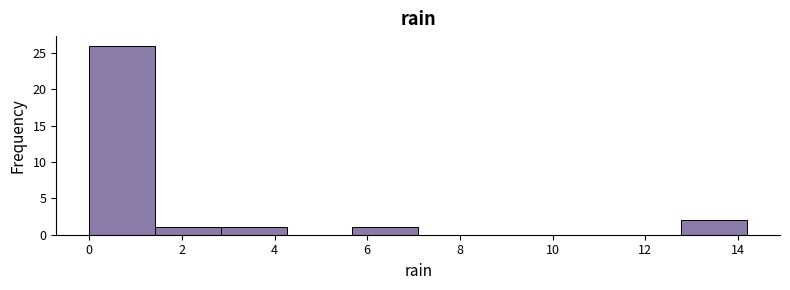

How tall is the bar that spans 5.68 to 7.10 on the x-axis? Neither the bar edges nor the heights are printed on the chart, so give them approximately, as read against the axes.

1